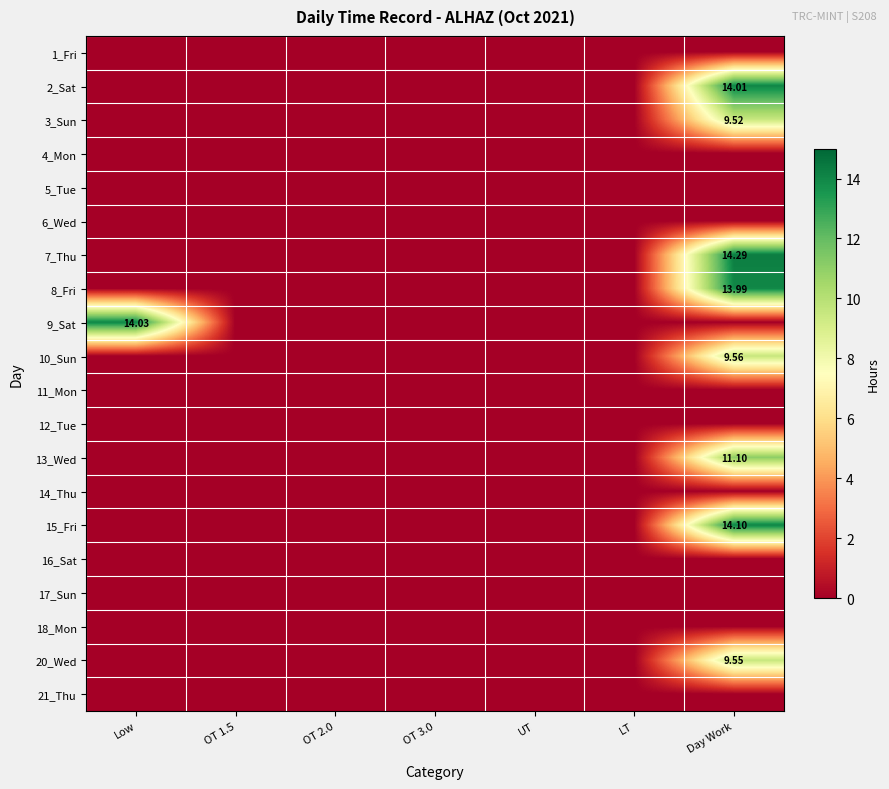

What is the greatest value displayed?

14.3